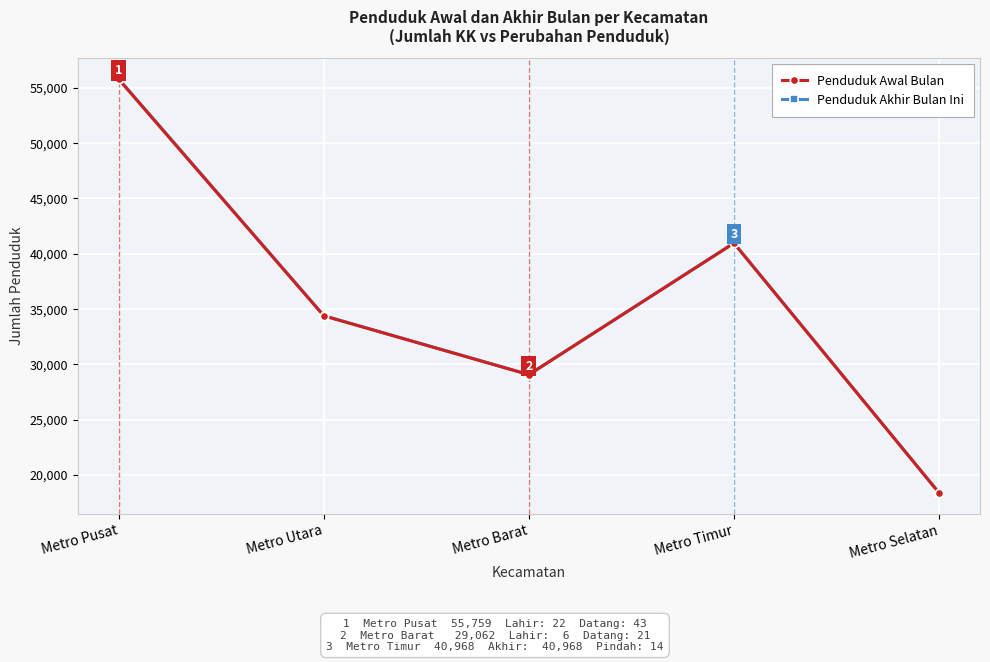

Does the chart display data point markers on the line(s)?

Yes